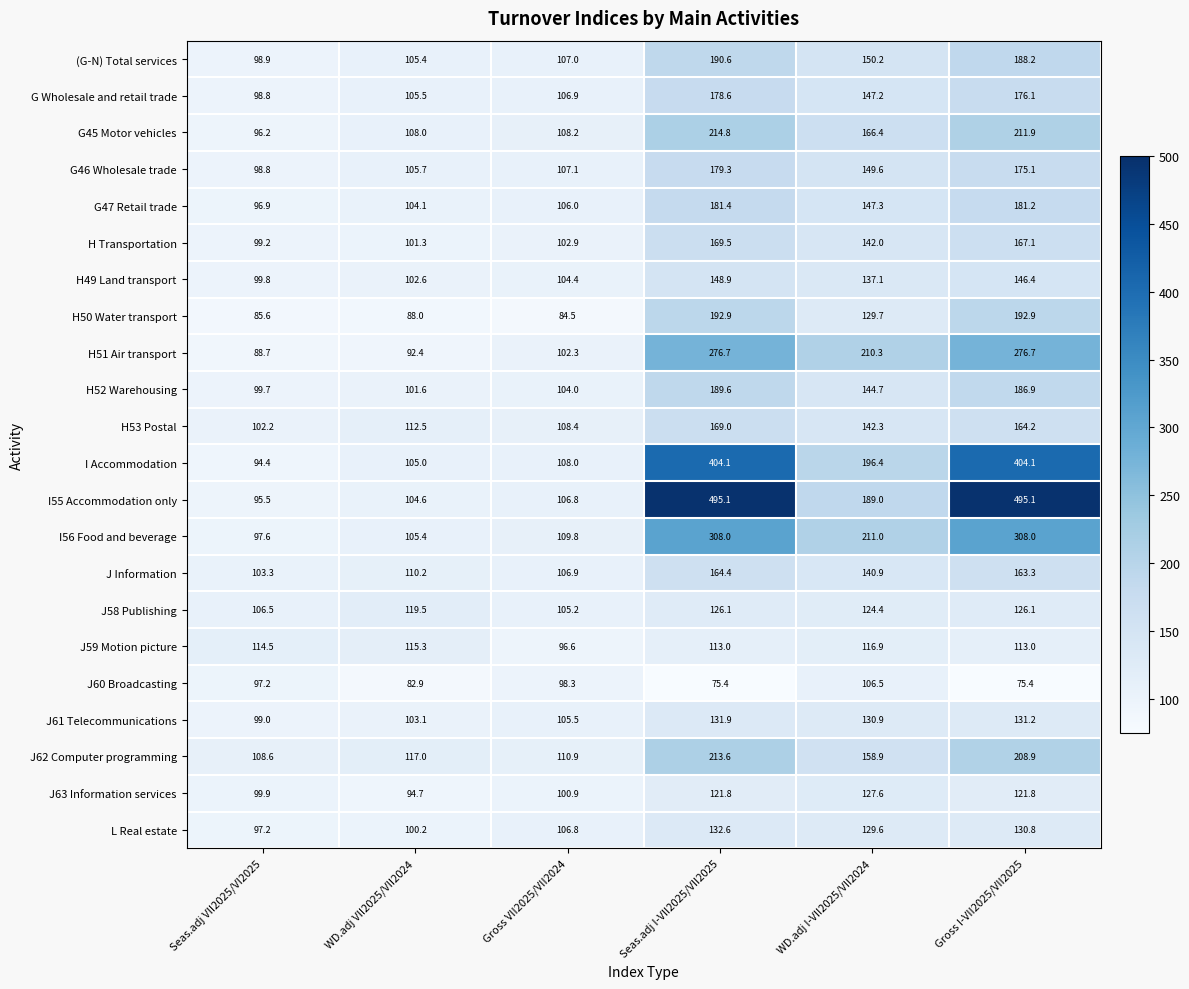

Count the number of data series in this chart.

22